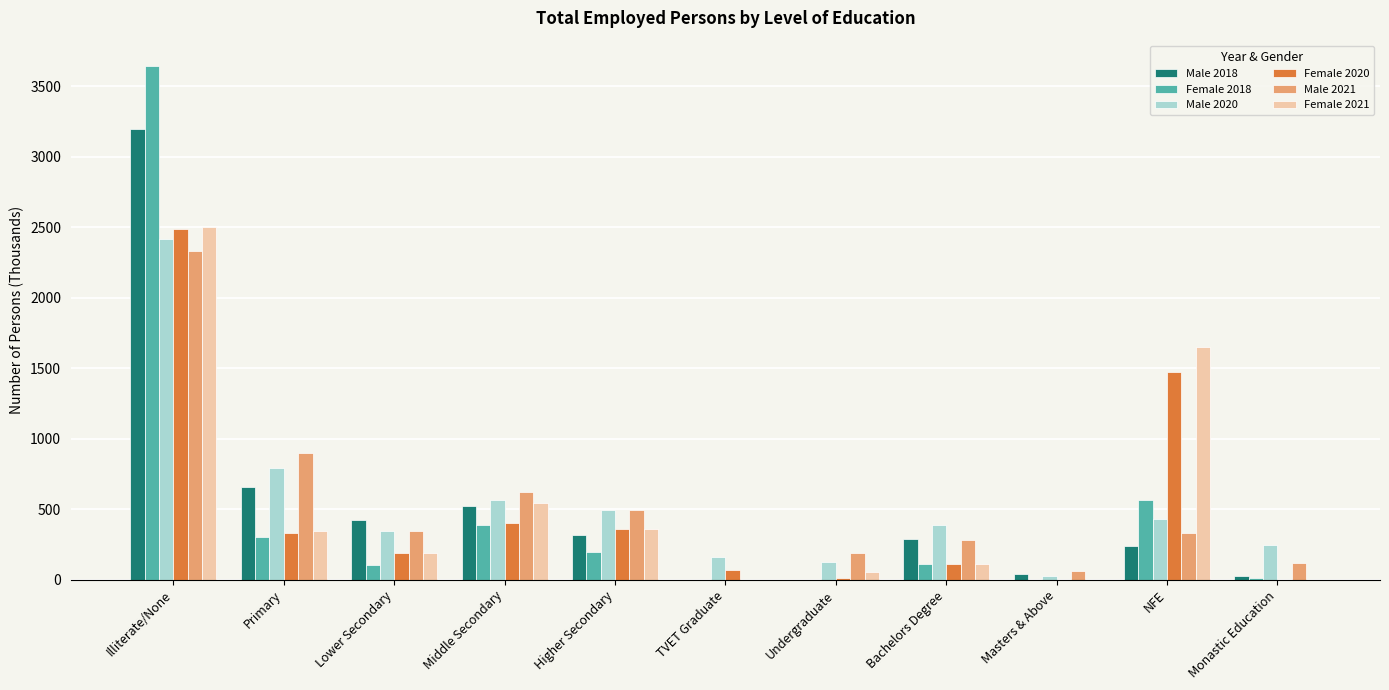

The Female 2018 series shows 3642 at Illiterate/None. True or false?

True